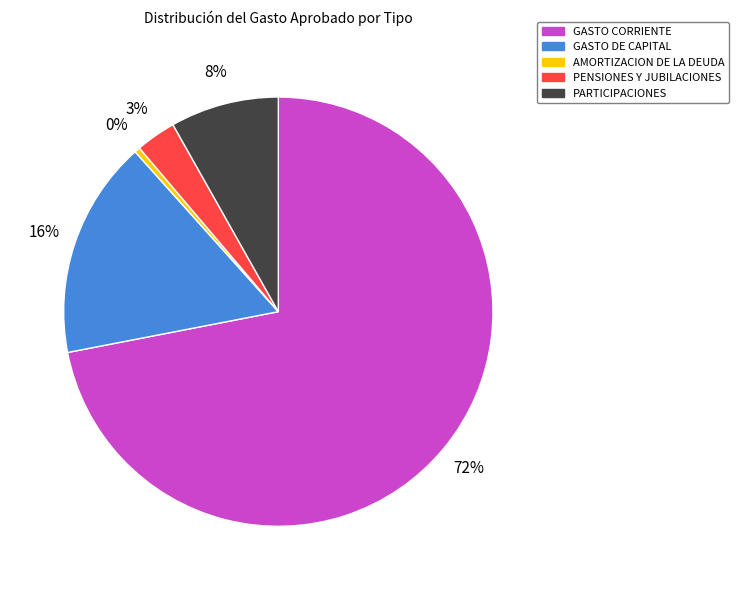

True or false: PARTICIPACIONES accounts for 21% of the total.

False